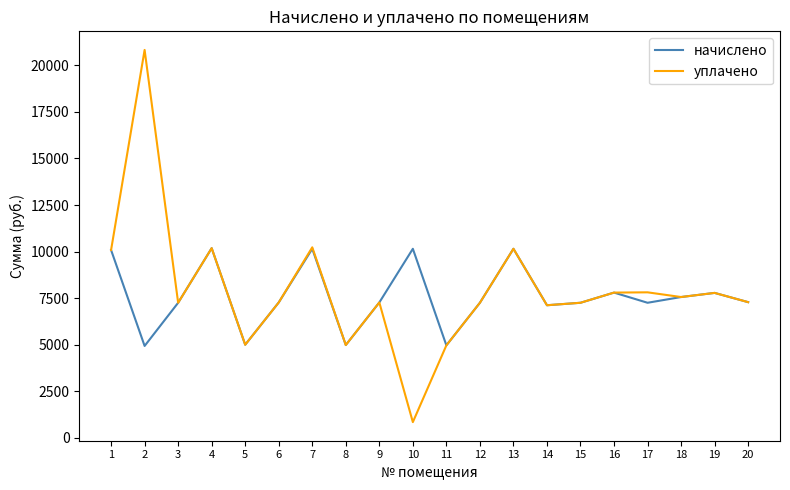

Rank the series by their average value, from highest to lowest.

уплачено, начислено